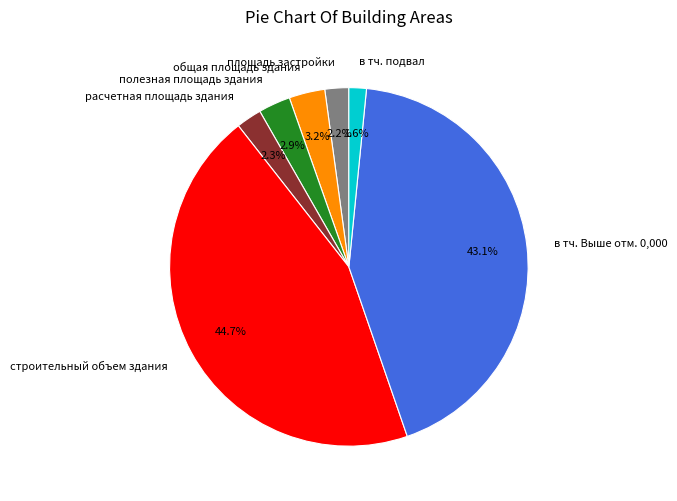

To the nearest percent, what is the combined percentage of расчетная площадь здания and в тч. подвал?

4%